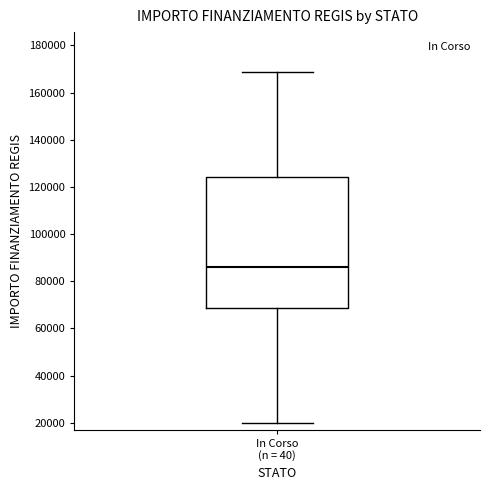

Transcribe this box plot: give where the median line is, the range the box spans, and where the two whiskers end, as read against the y-axis. The values are not printed on the chart, so give them approximately, as read against the axis.

median 86000, box 68000 to 124000, whiskers 20000 to 168000